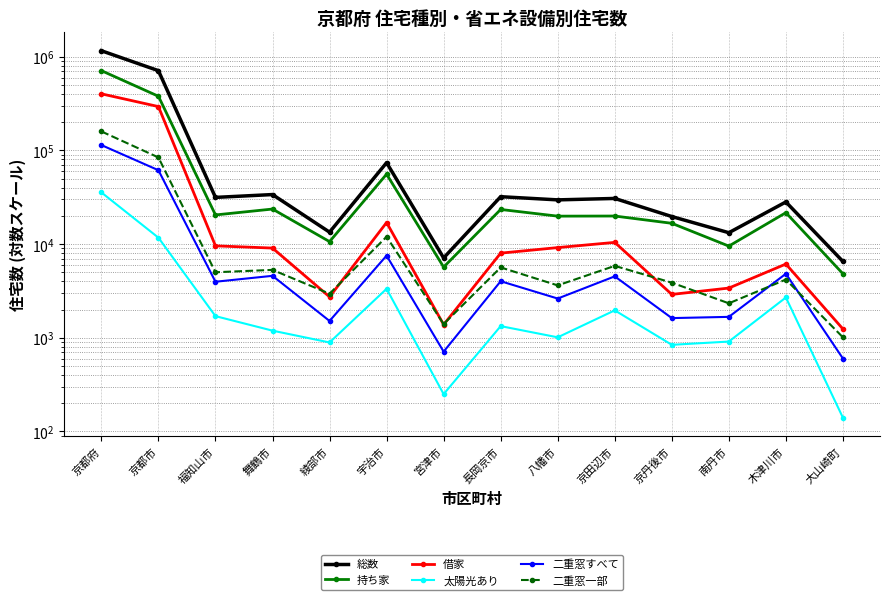

Reading right to left, what are all the values shown in this chart?

総数: 大山崎町=6520	木津川市=28160	南丹市=13220	京丹後市=19670	京田辺市=30690	八幡市=29630	長岡京市=32040	宮津市=7110	宇治市=73920	綾部市=13400	舞鶴市=33770	福知山市=31490	京都市=709900	京都府=1158900
持ち家: 大山崎町=4820	木津川市=21630	南丹市=9510	京丹後市=16660	京田辺市=19920	八幡市=19860	長岡京市=23410	宮津市=5680	宇治市=55730	綾部市=10620	舞鶴市=23650	福知山市=20460	京都市=378500	京都府=710400
借家: 大山崎町=1240	木津川市=6120	南丹市=3390	京丹後市=2900	京田辺市=10420	八幡市=9170	長岡京市=8000	宮津市=1380	宇治市=16980	綾部市=2730	舞鶴市=9060	福知山市=9570	京都市=293700	京都府=401700
太陽光あり: 大山崎町=140	木津川市=2690	南丹市=910	京丹後市=840	京田辺市=1960	八幡市=1010	長岡京市=1330	宮津市=250	宇治市=3330	綾部市=890	舞鶴市=1190	福知山市=1700	京都市=11700	京都府=35600
二重窓すべて: 大山崎町=600	木津川市=4820	南丹市=1670	京丹後市=1620	京田辺市=4520	八幡市=2620	長岡京市=4010	宮津市=710	宇治市=7530	綾部市=1510	舞鶴市=4580	福知山市=3960	京都市=61400	京都府=114000
二重窓一部: 大山崎町=1010	木津川市=4180	南丹市=2330	京丹後市=3870	京田辺市=5850	八幡市=3620	長岡京市=5630	宮津市=1400	宇治市=11980	綾部市=2950	舞鶴市=5300	福知山市=5000	京都市=84100	京都府=159400